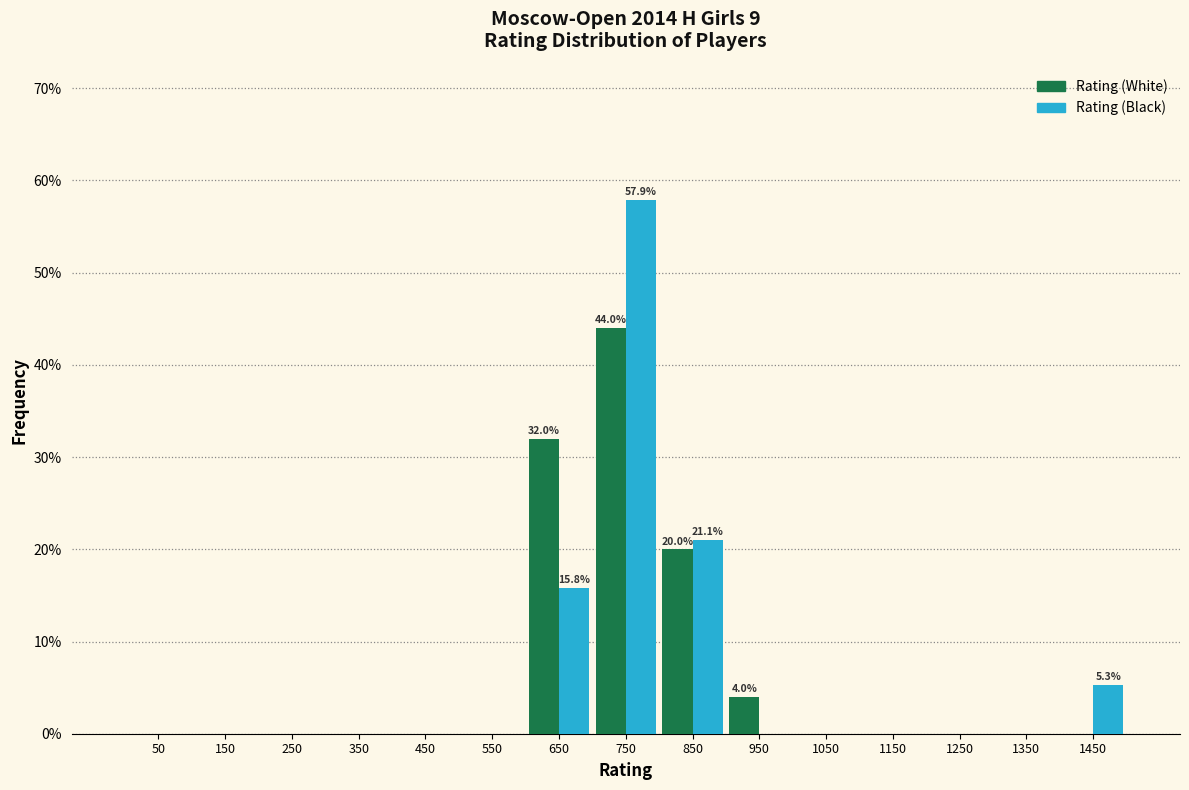

In the Rating (White) series, which range on the x-axis has the tallest bar?

700 to 800